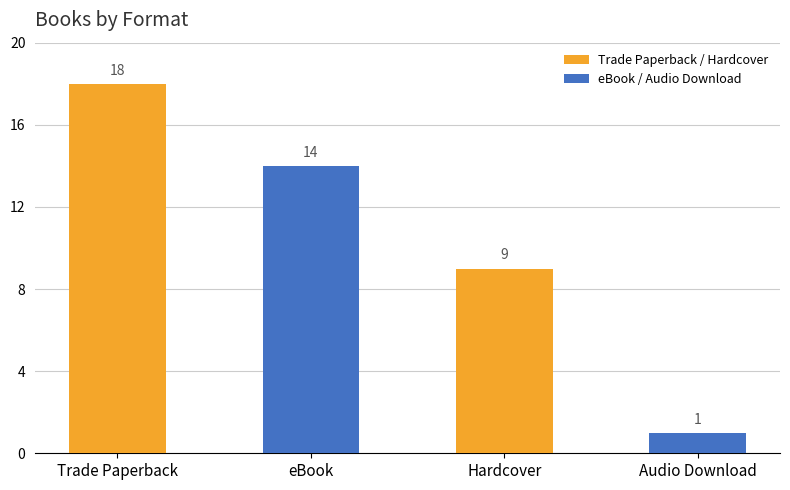

Is it true that the value at Hardcover is 4?

False